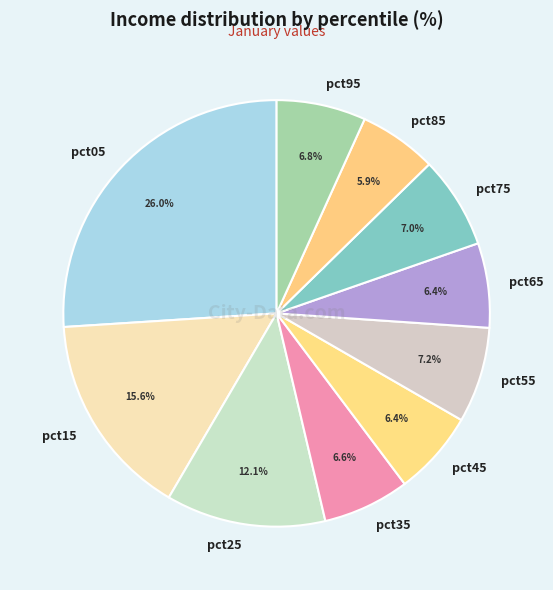

Which slice is the smallest?

pct85